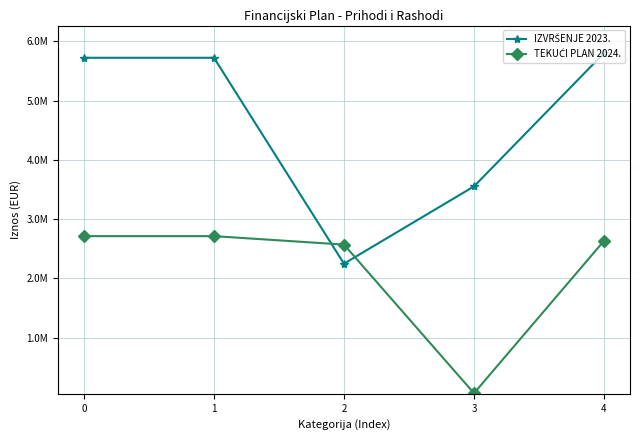

The TEKUĆI PLAN 2024. series shows 2713669 at 1. True or false?

True